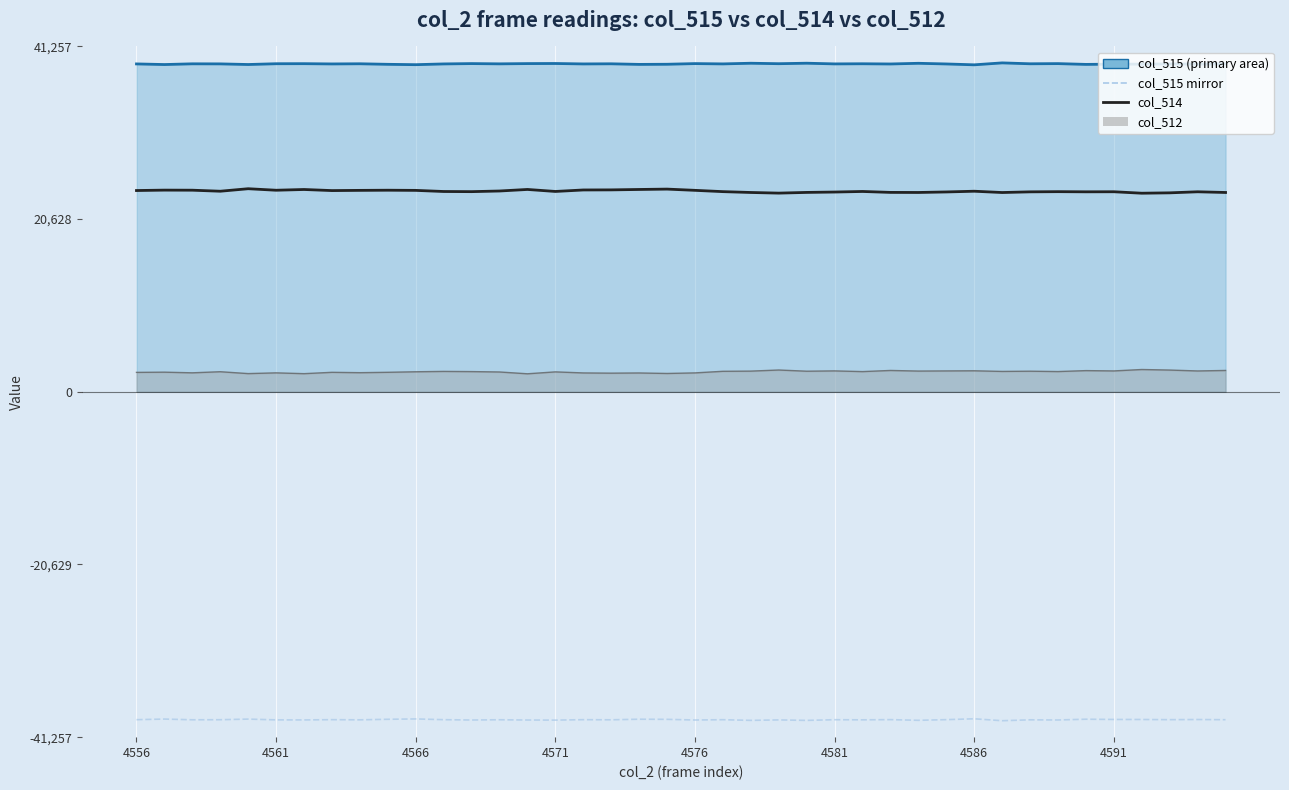

Is it true that col_515 (primary) equals 64032 at 4571?

False